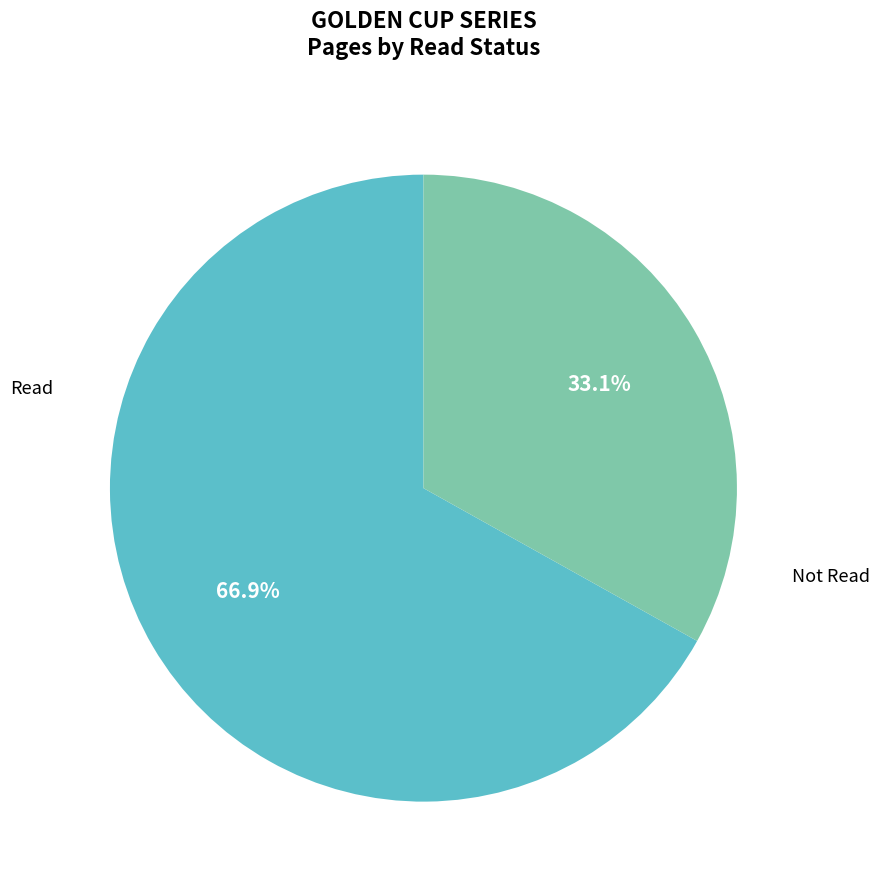

Which slice is the largest?

Read